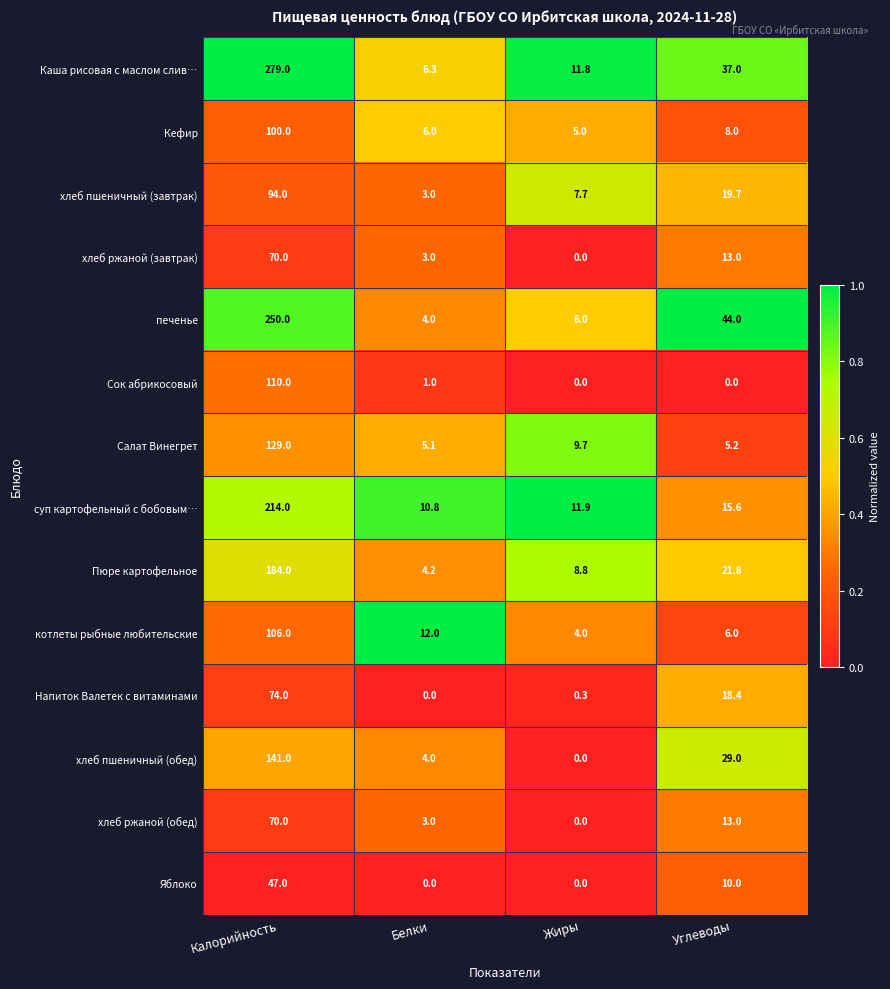

What is the difference between the highest and lowest values at Калорийность?

232.0